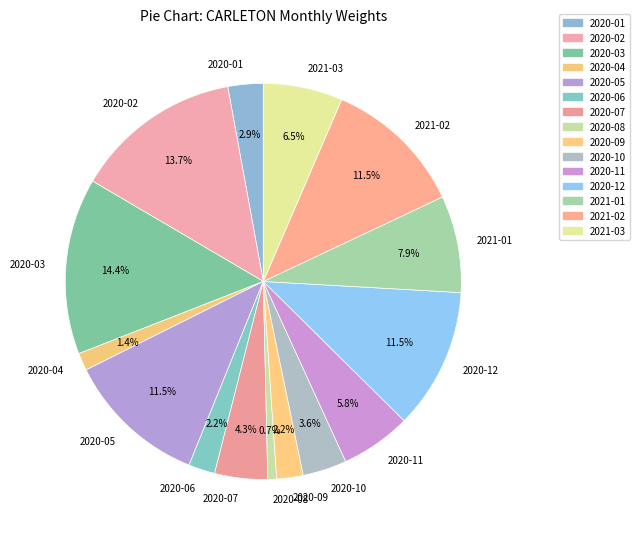

To the nearest percent, what percentage of the pie is 2020-06?

2%